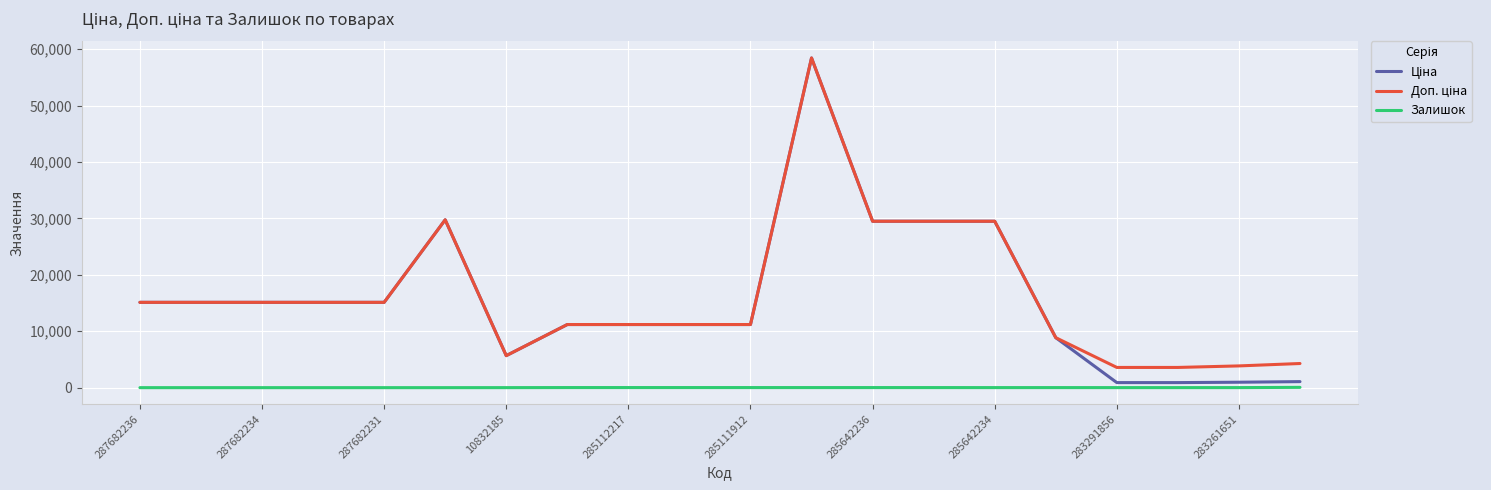

What is the maximum value shown in the chart?

58426.5